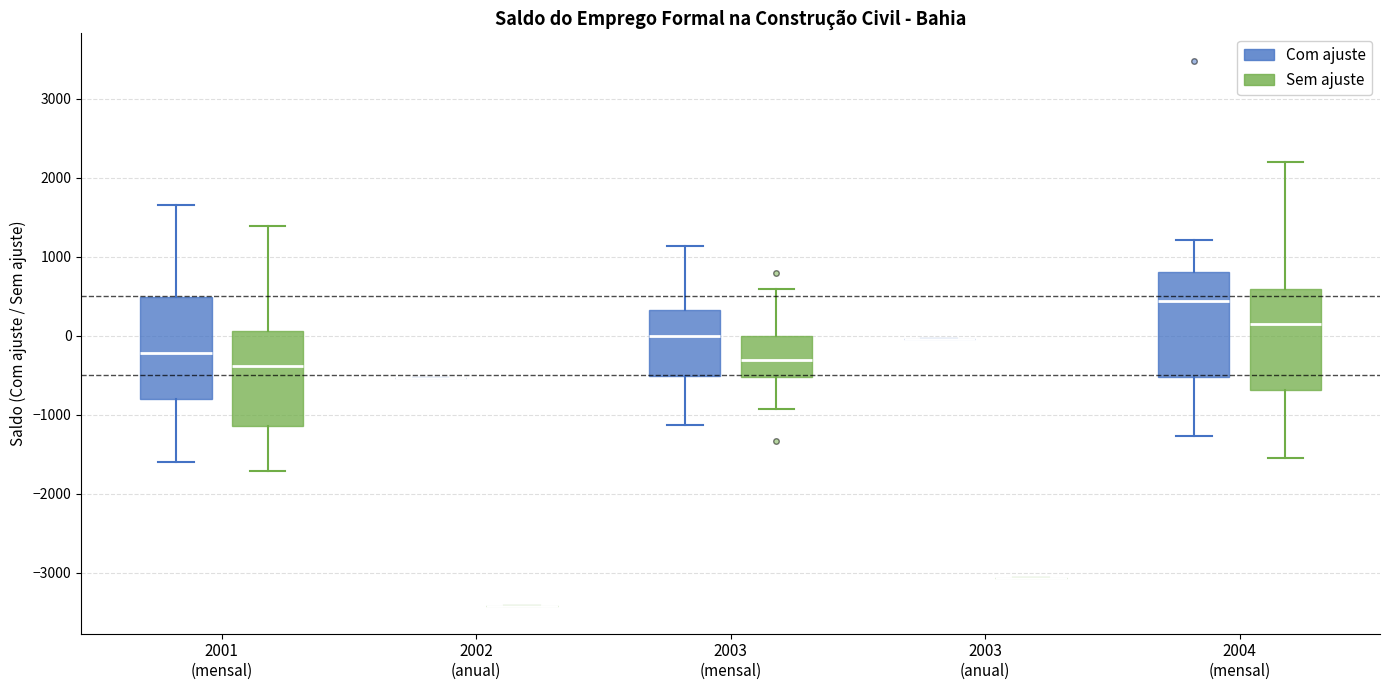

Reading left to right, read every box against the y-axis: the position of its median line, the range the box covers, and the ends of its whiskers. The values are not printed on the chart, so give them approximately, as read against the axis.

2001 (mensal) (Com ajuste): median -200, box -800 to 500, whiskers -1600 to 1700
2001 (mensal) (Sem ajuste): median -400, box -1100 to 100, whiskers -1700 to 1400
2002 (anual) (Com ajuste): box collapsed to a line at -500, whiskers -500 to -500
2002 (anual) (Sem ajuste): box collapsed to a line at -3400, whiskers -3400 to -3400
2003 (mensal) (Com ajuste): median 0, box -500 to 300, whiskers -1100 to 1100
2003 (mensal) (Sem ajuste): median -300, box -500 to 0, whiskers -900 to 600
2003 (anual) (Com ajuste): box collapsed to a line at 0, whiskers 0 to 0
2003 (anual) (Sem ajuste): box collapsed to a line at -3100, whiskers -3100 to -3100
2004 (mensal) (Com ajuste): median 400, box -500 to 800, whiskers -1300 to 1200
2004 (mensal) (Sem ajuste): median 200, box -700 to 600, whiskers -1500 to 2200